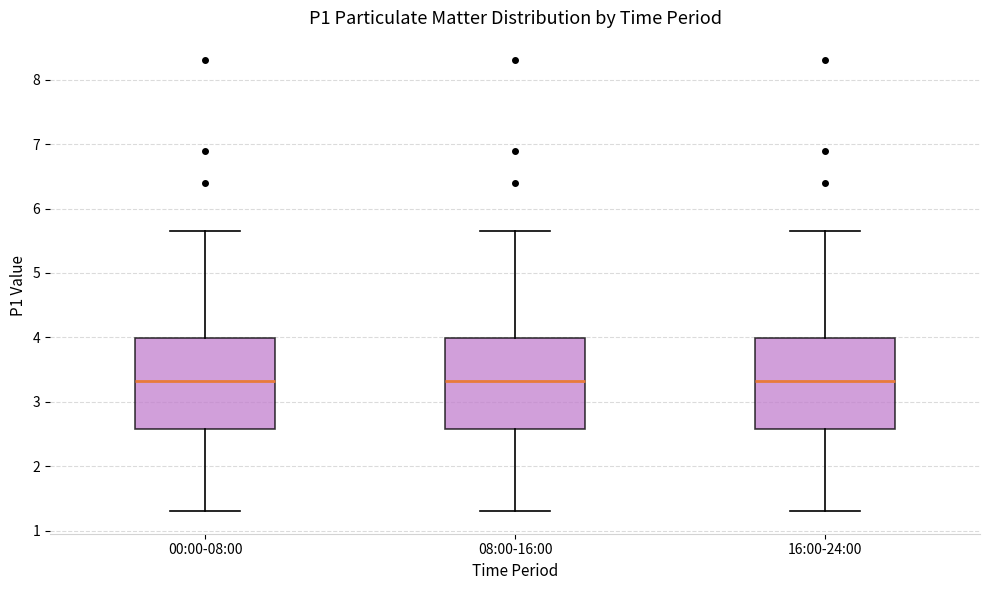

Where does the upper whisker of the box for 16:00-24:00 end on the y-axis? The values are not printed on the chart, so give them approximately, as read against the axis.

5.7